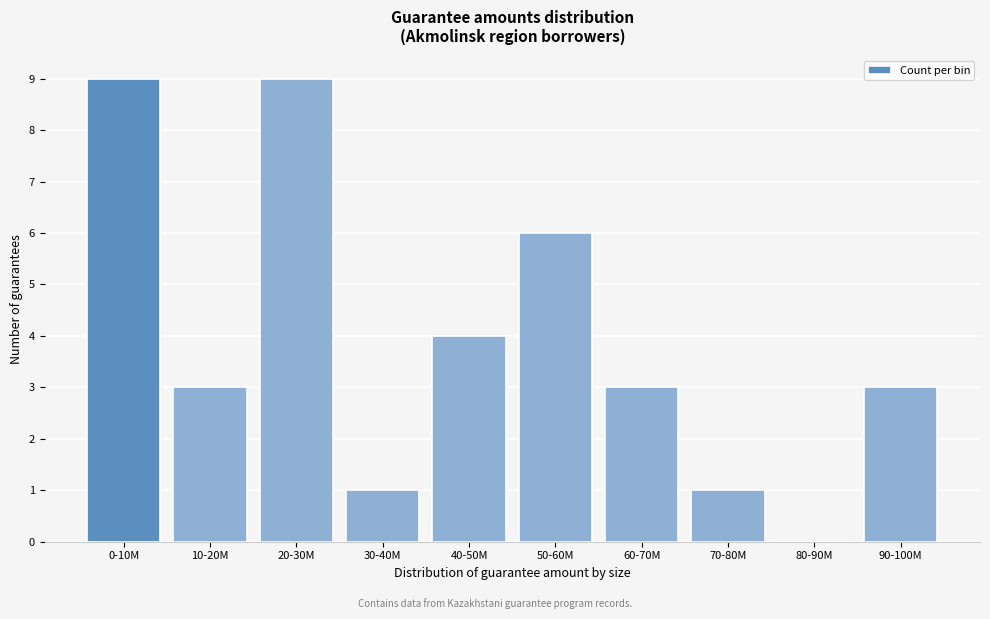

Reading right to left, list all the values displayed in this chart.

90-100M=3	80-90M=0	70-80M=1	60-70M=3	50-60M=6	40-50M=4	30-40M=1	20-30M=9	10-20M=3	0-10M=9